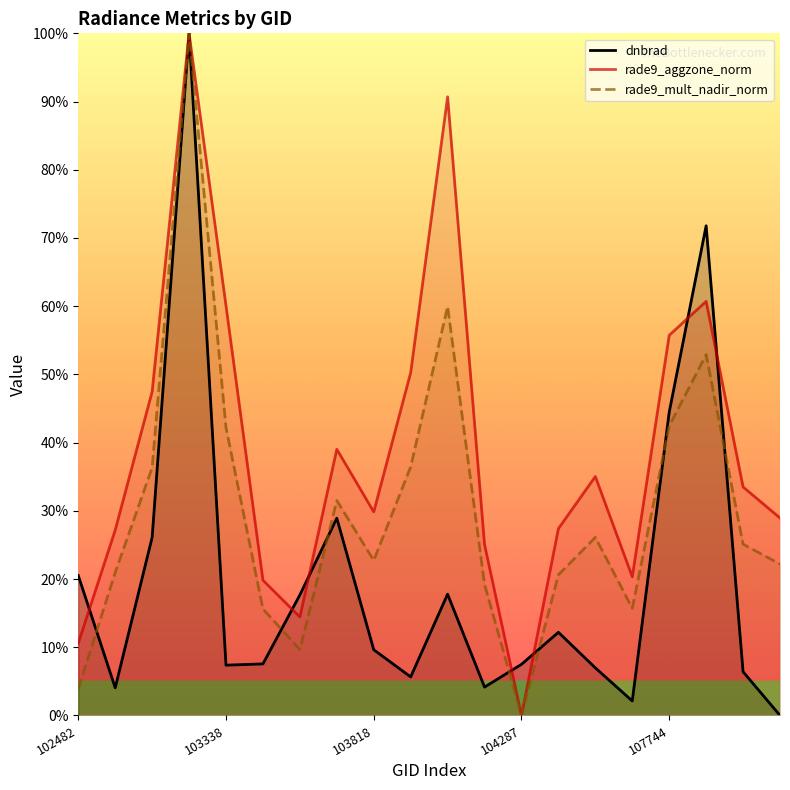

Which series ends up on top after the final intersection of rade9_aggzone_norm and dnbrad?

rade9_aggzone_norm